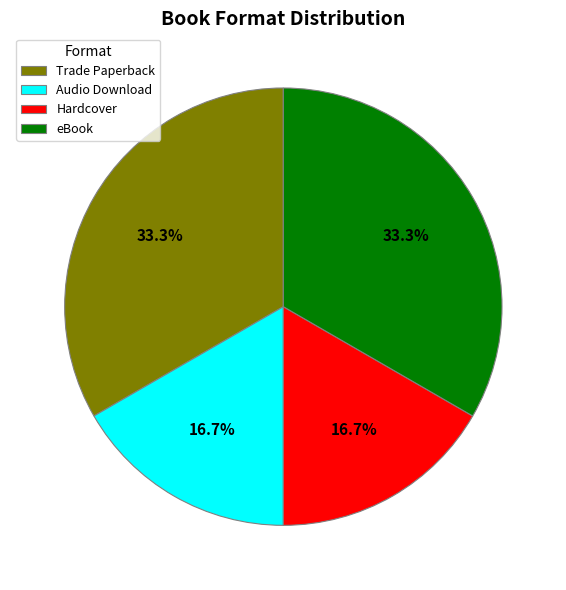

How many segments does this pie chart have?

4